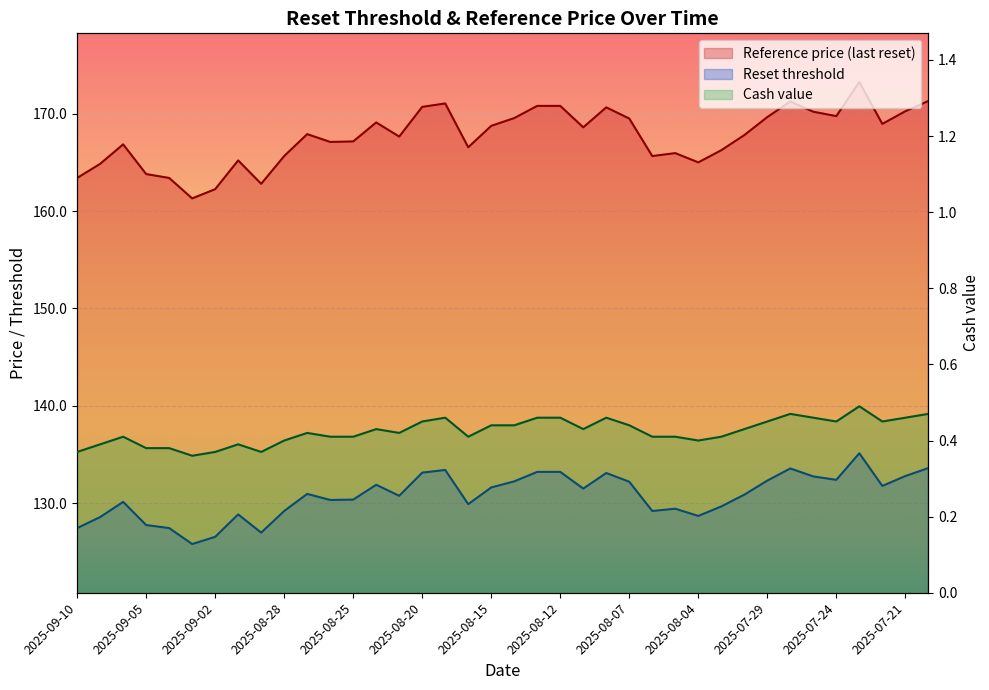

Does the chart display data point markers on the line(s)?

No